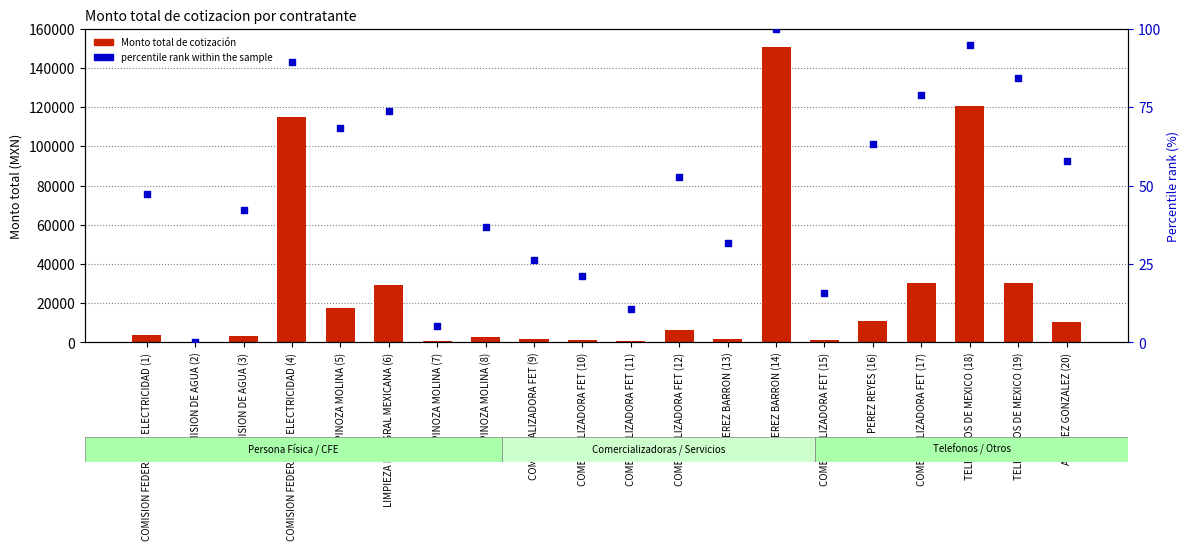

At how many categories does at least one series exceed 142575?

1